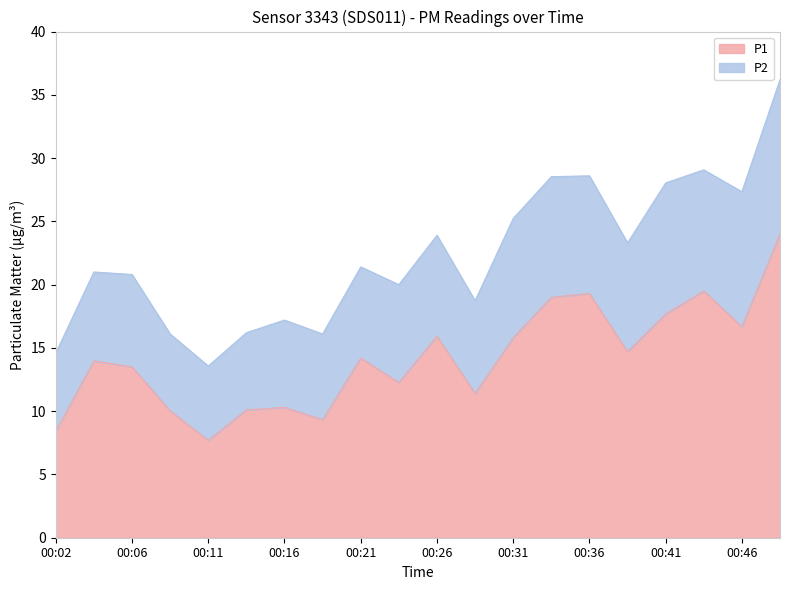

What is the average value?

14.2